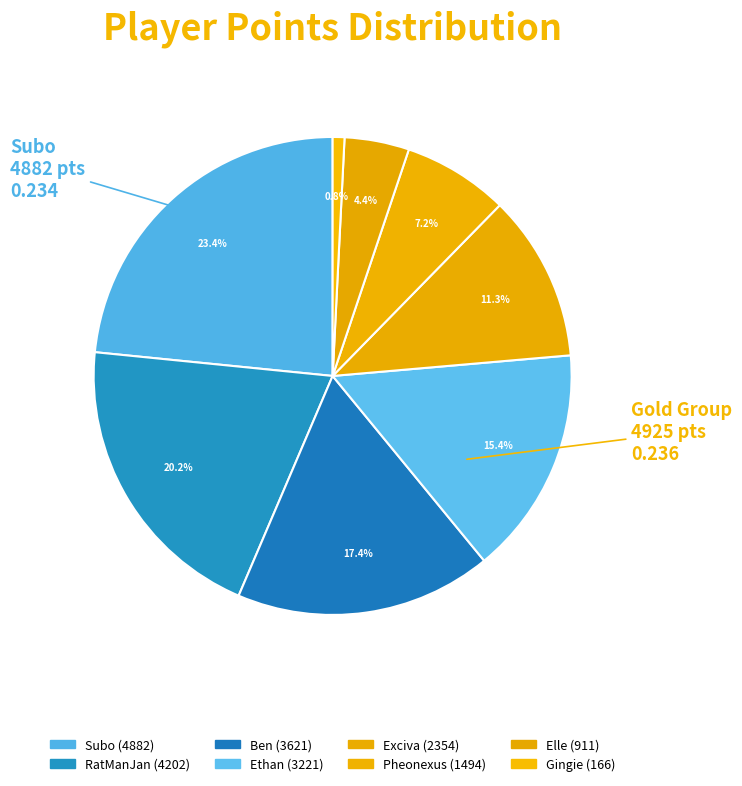

Is there a majority slice in this chart?

No